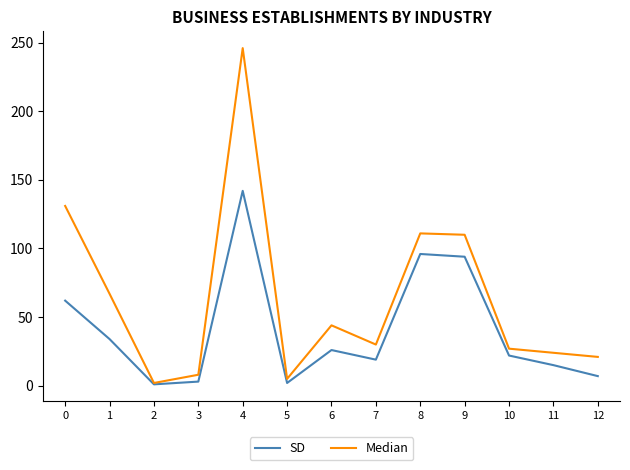

At 11, list the series in order from smallest to largest.

SD, Median